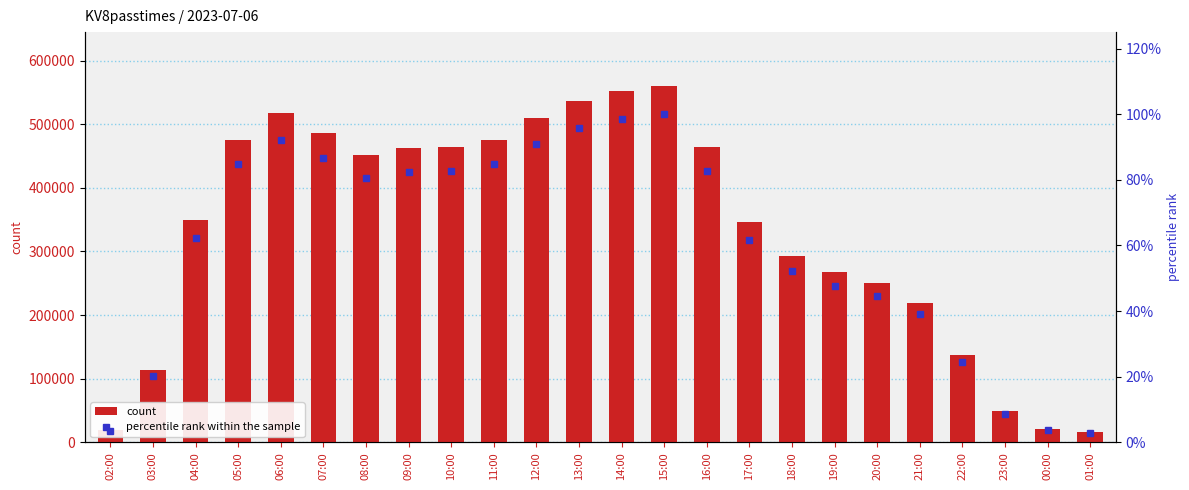

What is the minimum value for count?

16635